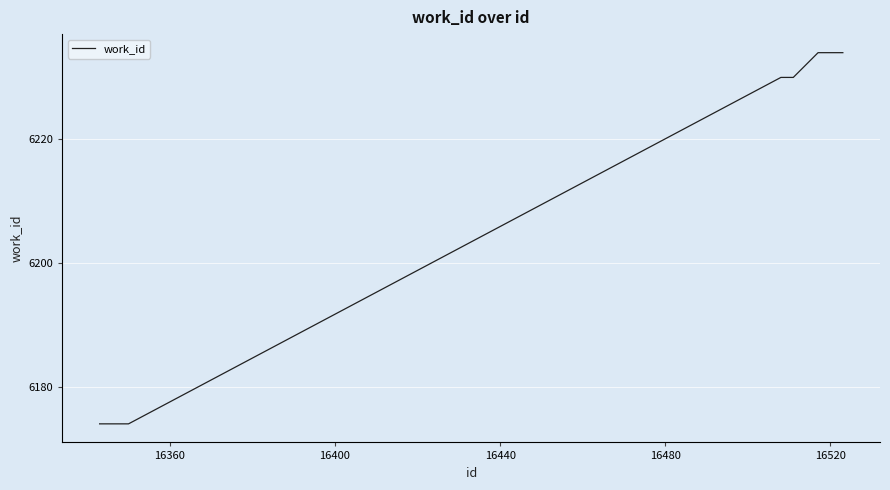

What is the minimum value shown in the chart?

6174